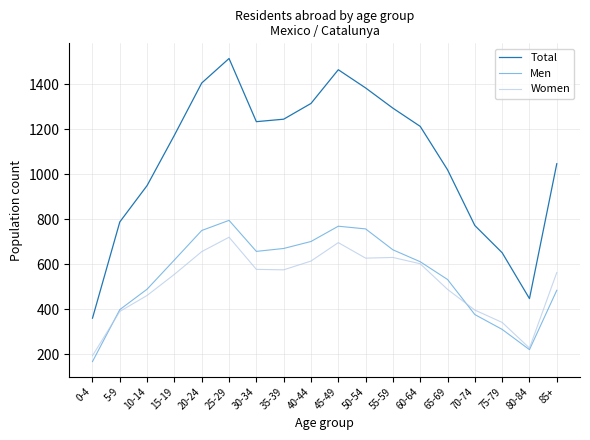

What is the highest value of the Total series?

1515